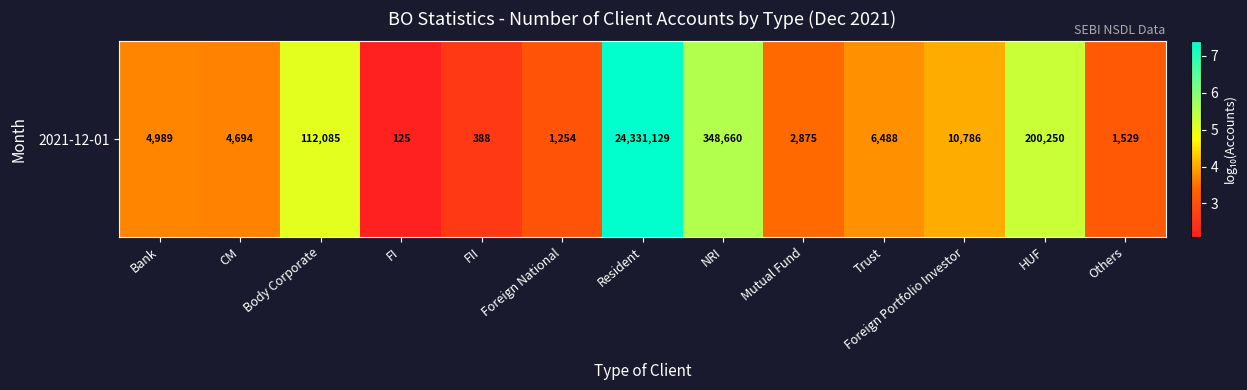

What is the change in value from NRI to HUF?

-0.2